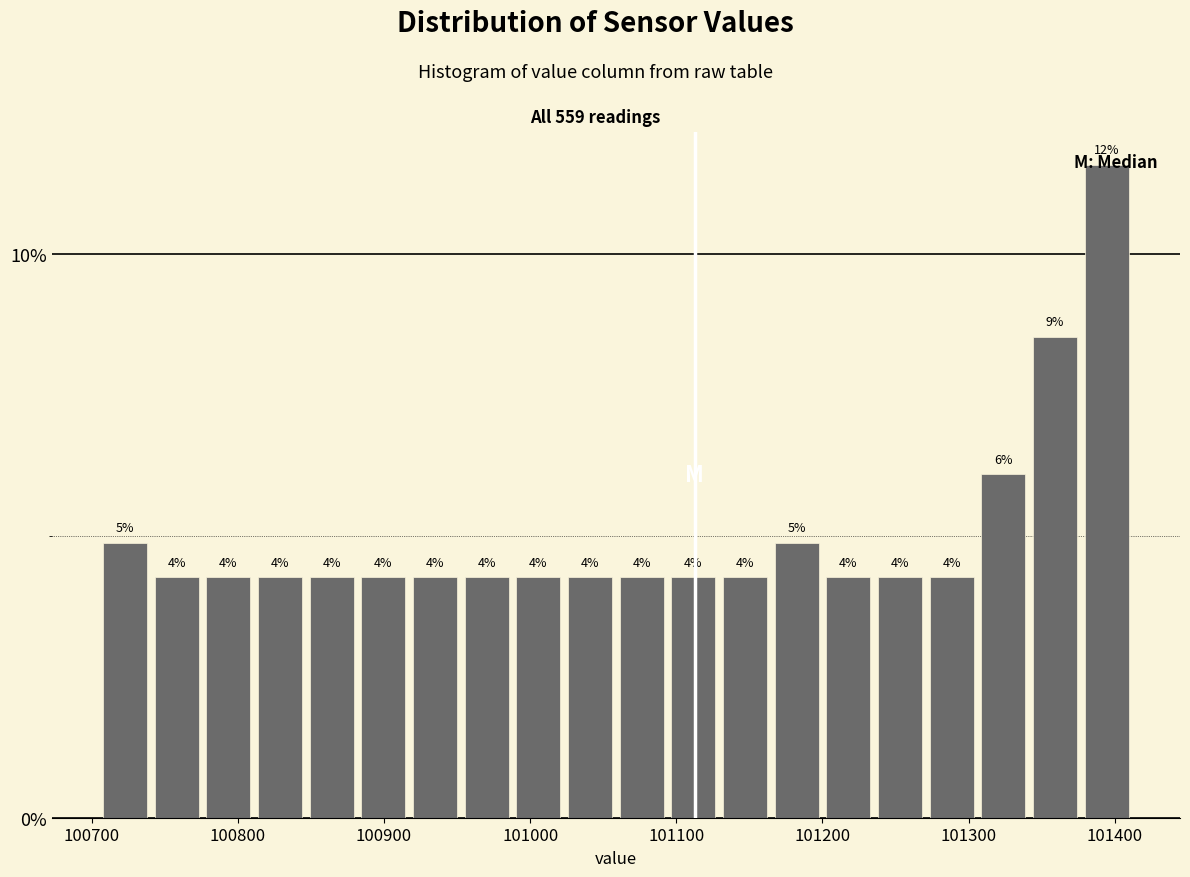

Around what value on the x-axis is the tallest bar? Give the approximate position of its centre, as read against the axis.

101390